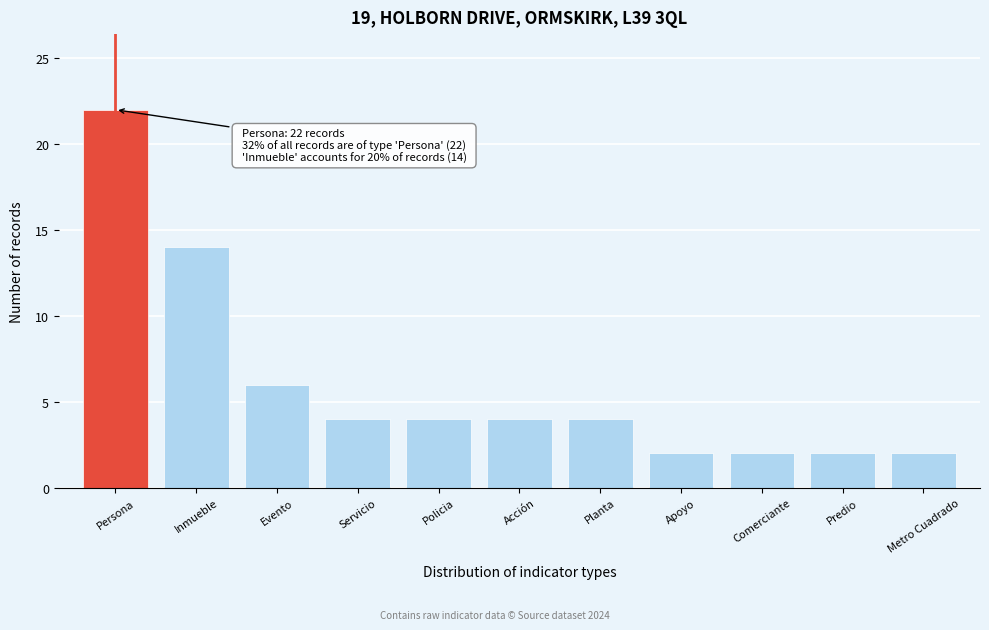

Reading right to left, list all the values displayed in this chart.

Metro Cuadrado=2	Predio=2	Comerciante=2	Apoyo=2	Planta=4	Acción=4	Policia=4	Servicio=4	Evento=6	Inmueble=14	Persona=22